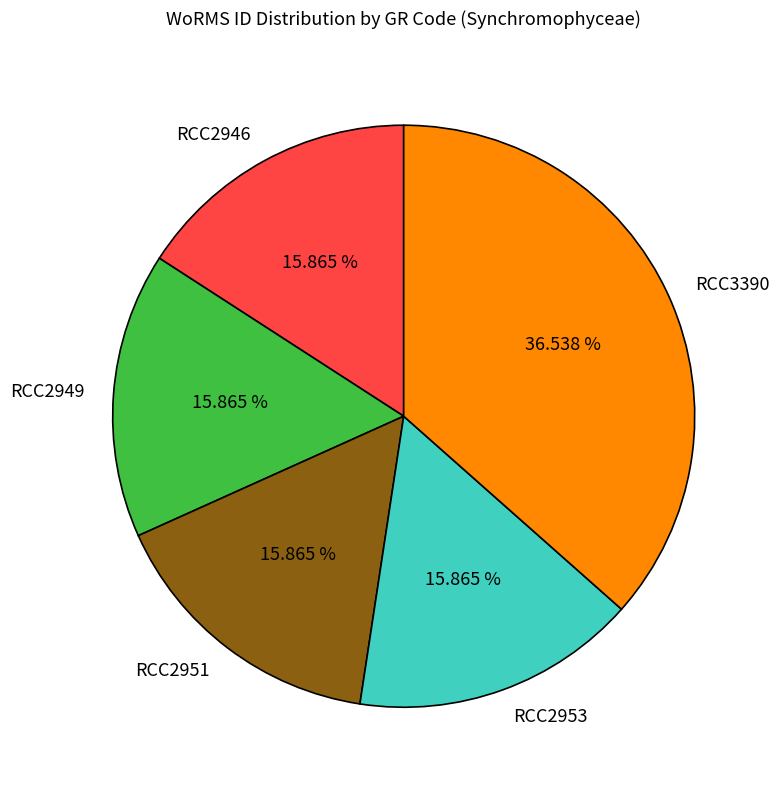

Does RCC3390 account for over 50% of the chart?

No